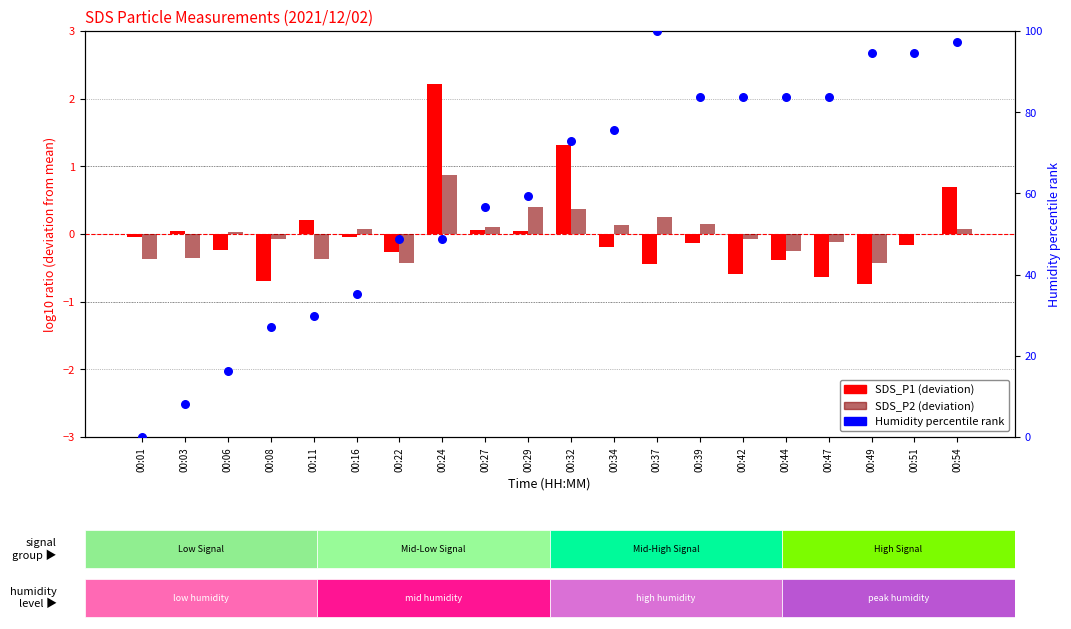

At how many categories does at least one series exceed 55?

12